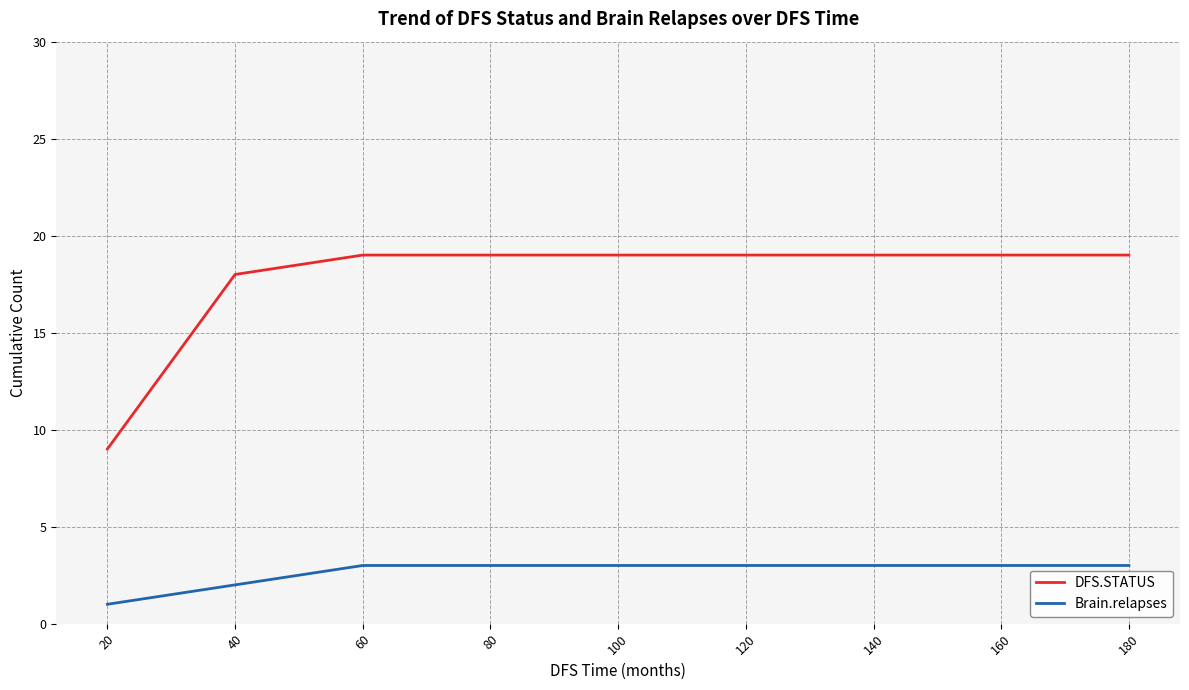

What is the maximum value for DFS.STATUS?

19